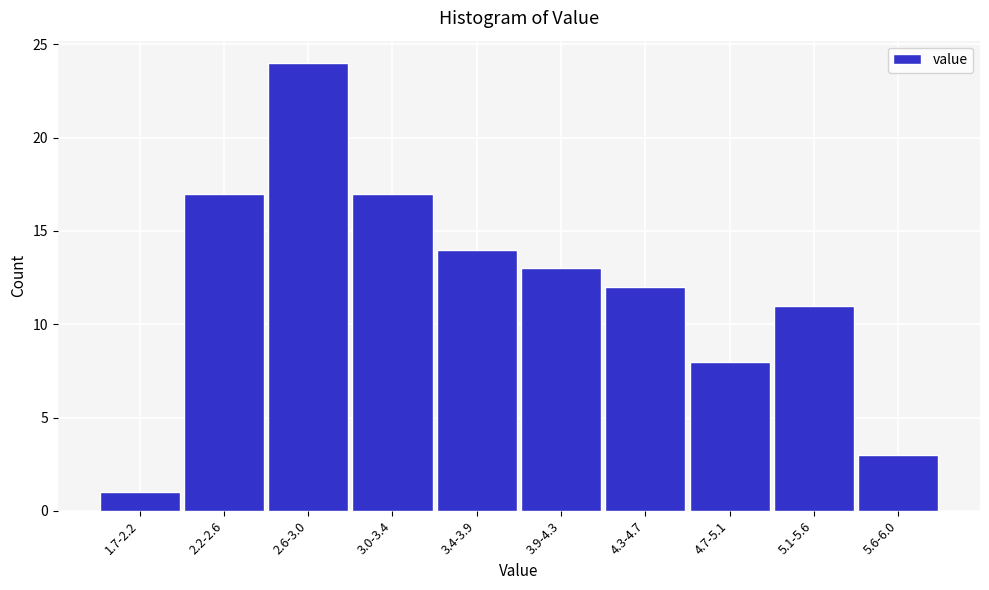

Reading left to right, what are all the values shown in this chart?

1.7-2.2=1	2.2-2.6=17	2.6-3.0=24	3.0-3.4=17	3.4-3.9=14	3.9-4.3=13	4.3-4.7=12	4.7-5.1=8	5.1-5.6=11	5.6-6.0=3